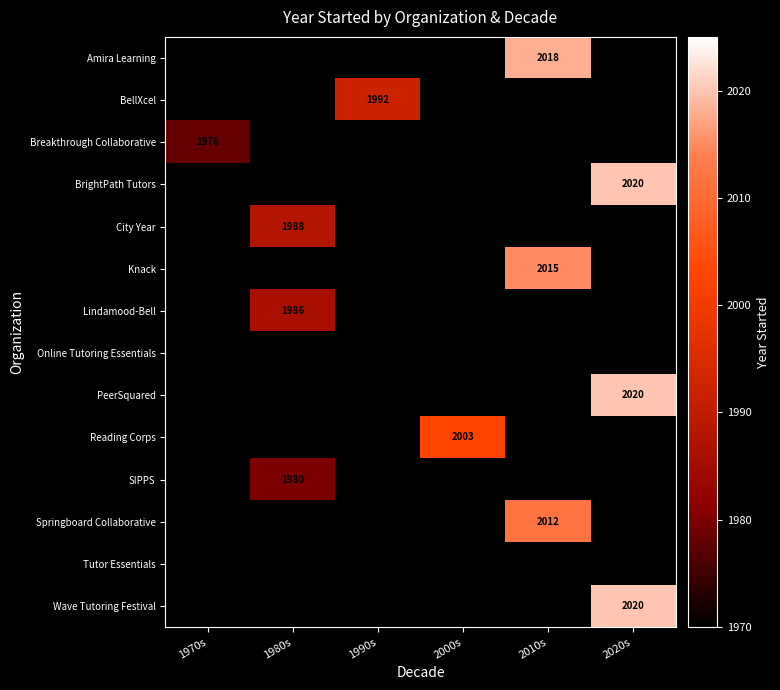

True or false: SIPPS has a value of 1980 at 1980s.

True